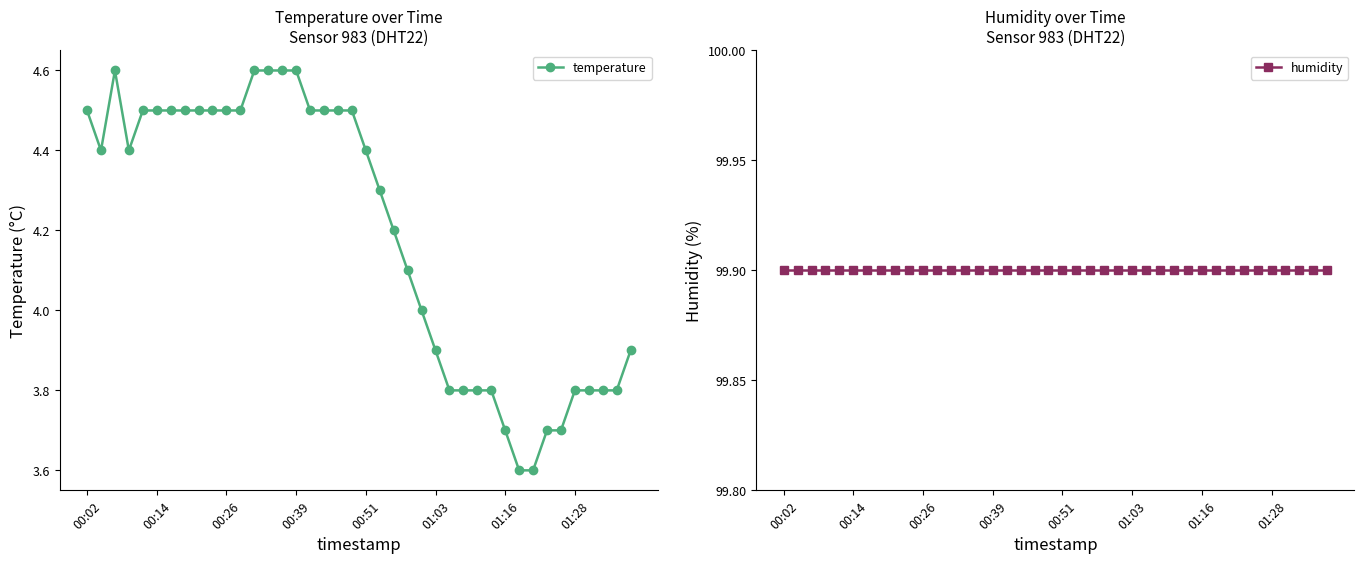

The humidity series shows 99.9 at 31. True or false?

True